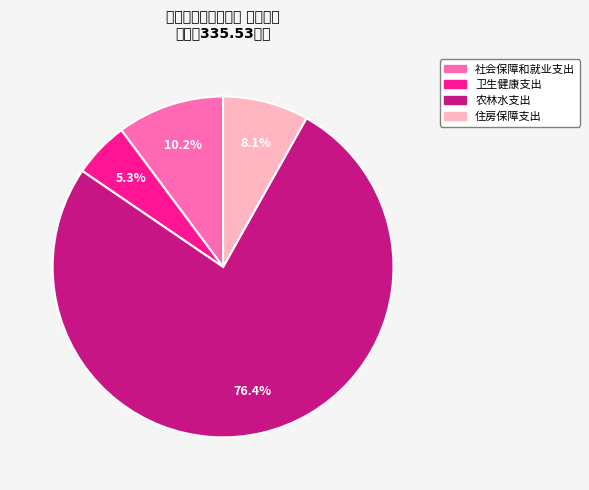

What percentage is NOT represented by 农林水支出?

23.6%